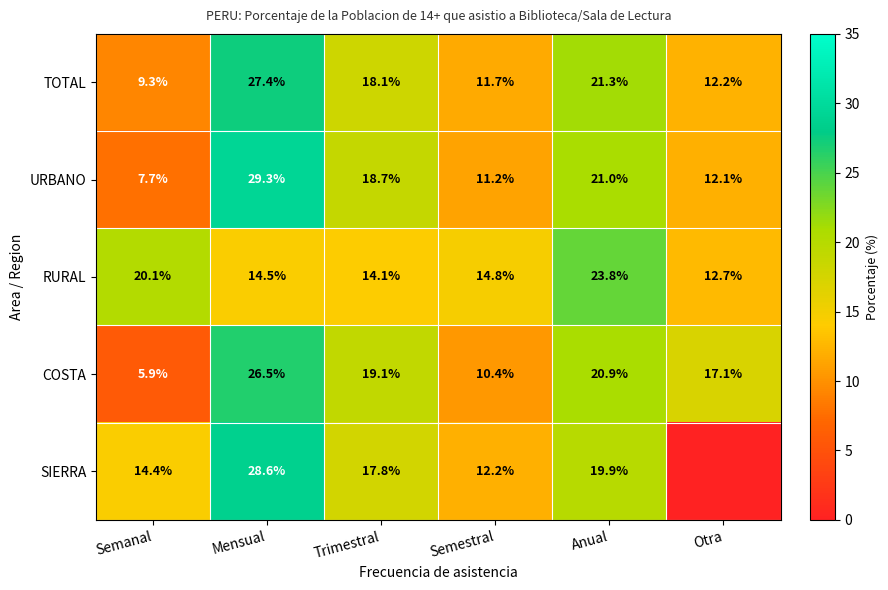

Is it true that COSTA equals 18.3 at Semestral?

False